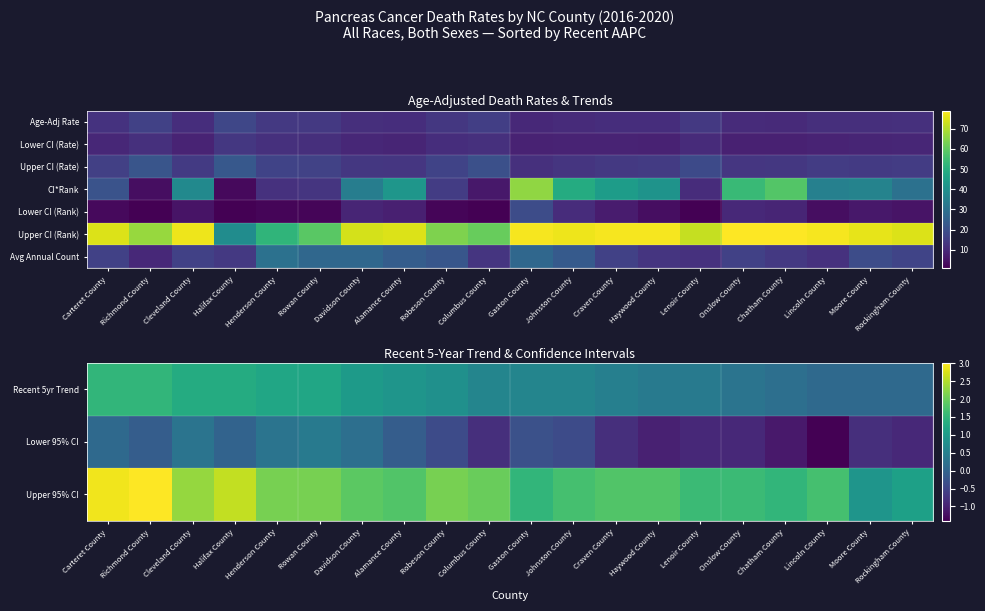

Count the number of data series in this chart.

7